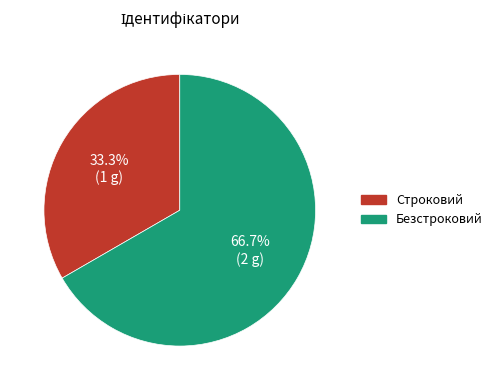

Does Строковий account for over 50% of the chart?

No